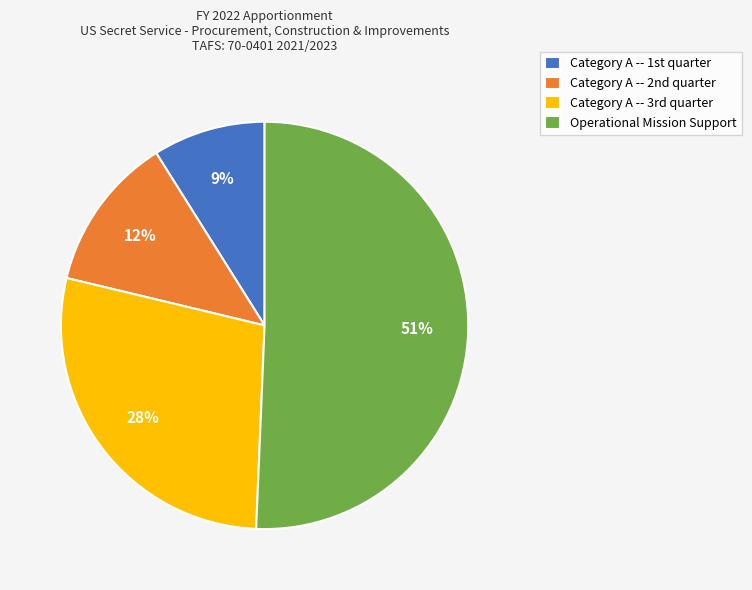

To the nearest percent, what is the difference between the largest and smallest slice percentages?

42%